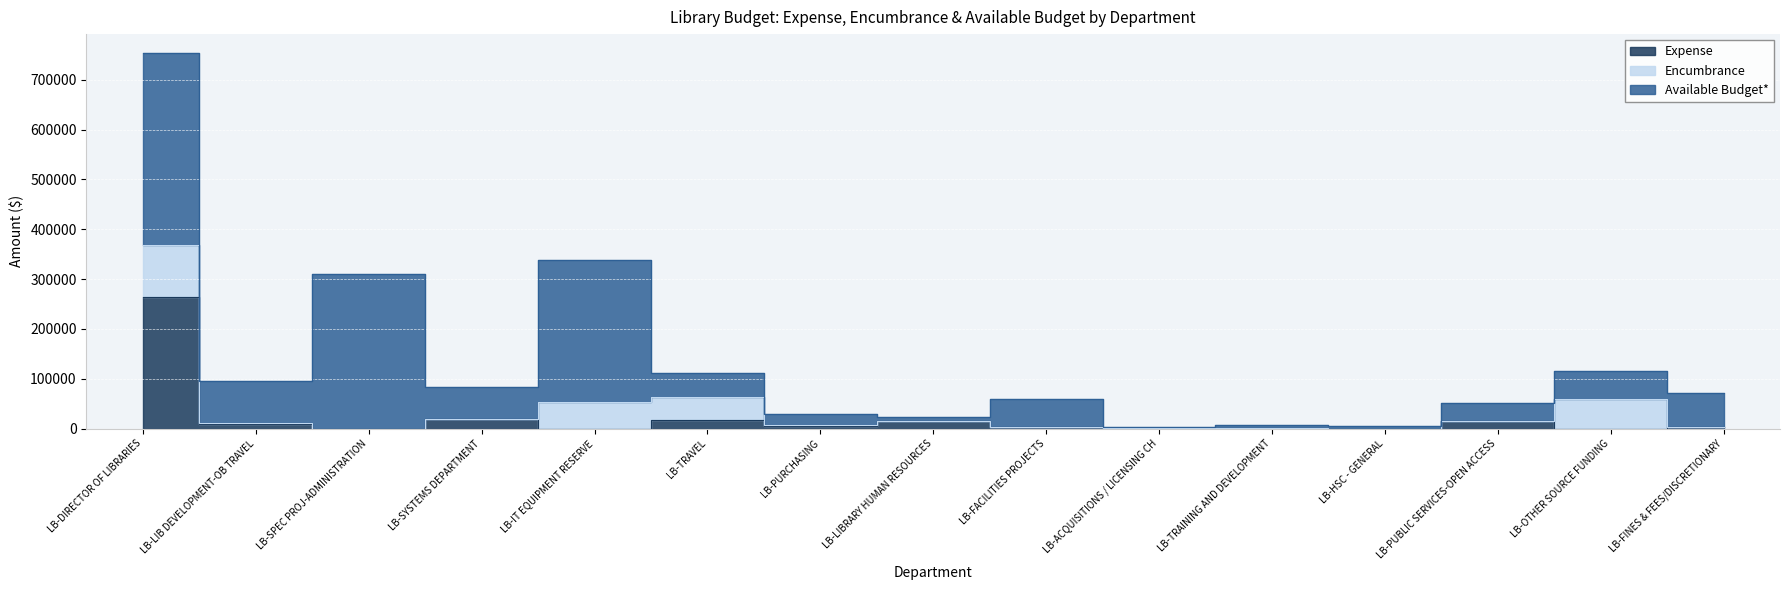

Rank the series at LB-TRAVEL from highest to lowest value.

Available Budget*, Encumbrance, Expense